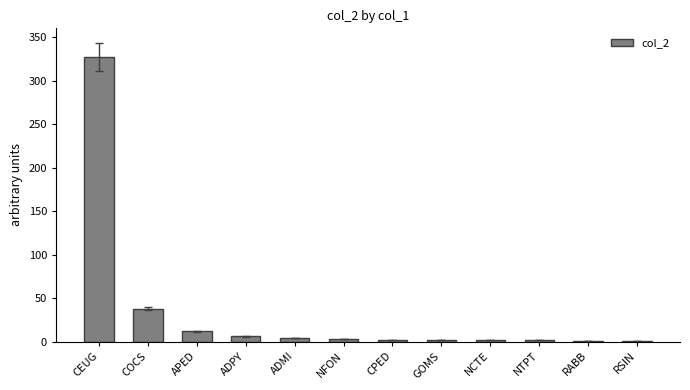

Count the number of data series in this chart.

1